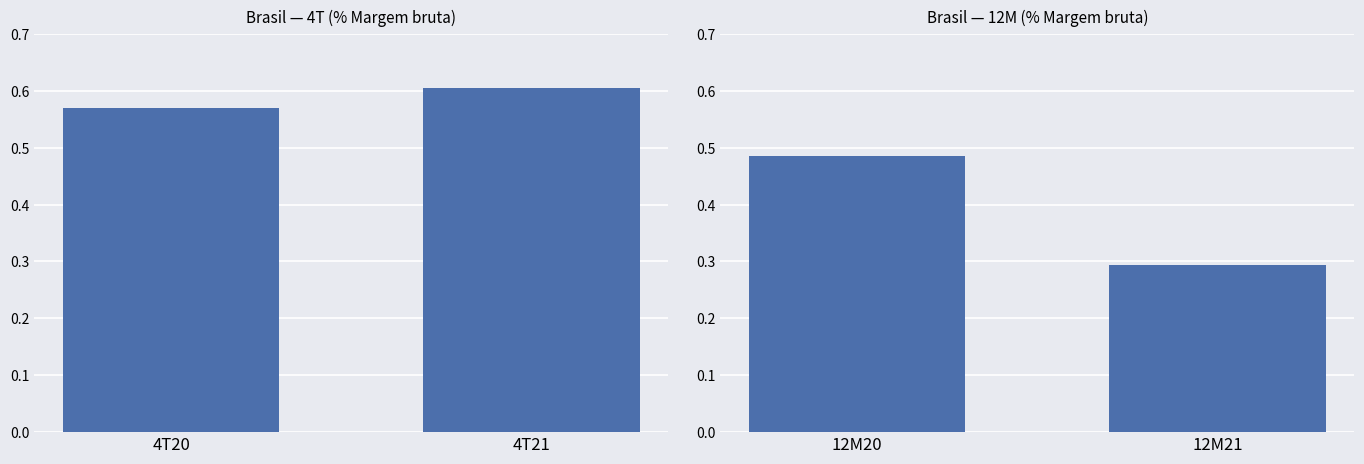

What is the minimum value shown in the chart?

0.3